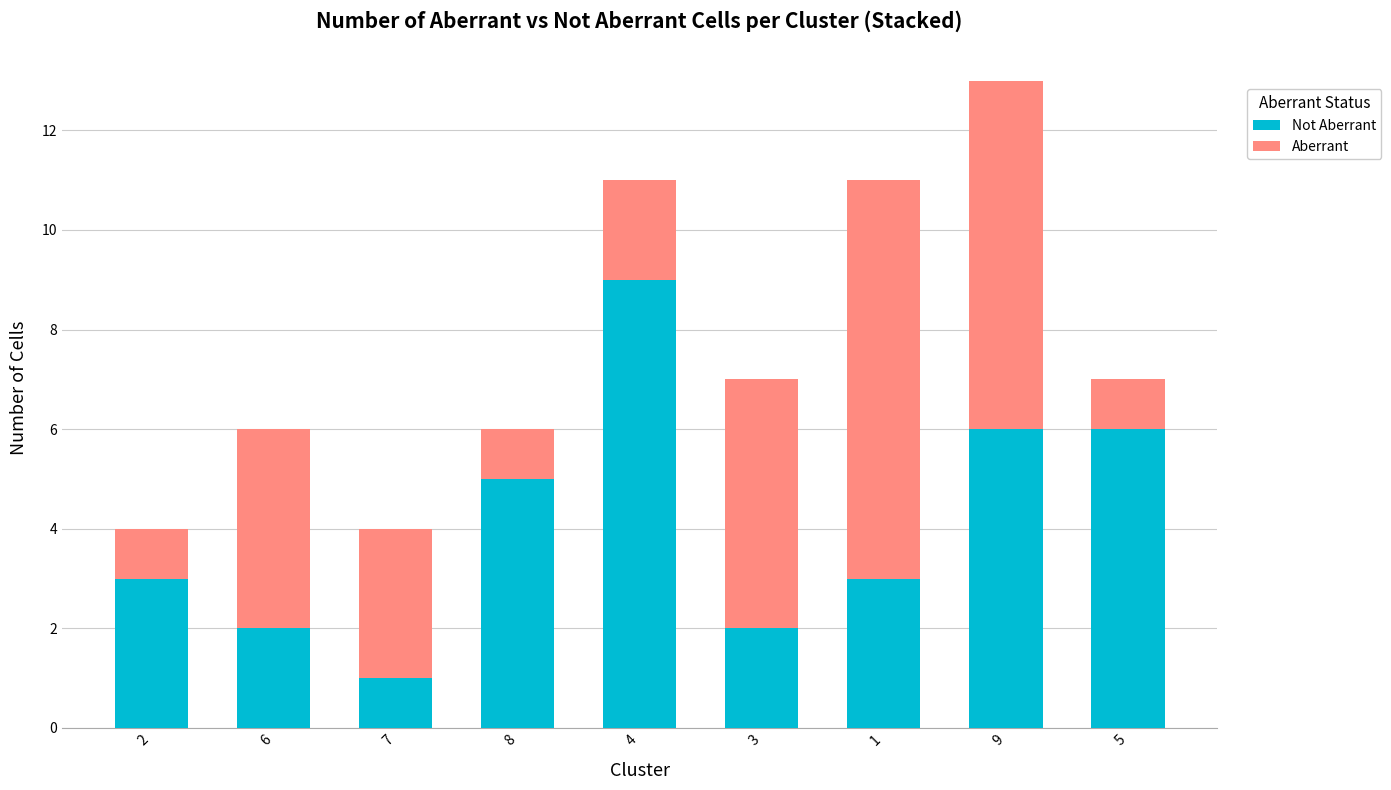

At which category is the sum across all series the highest?

9